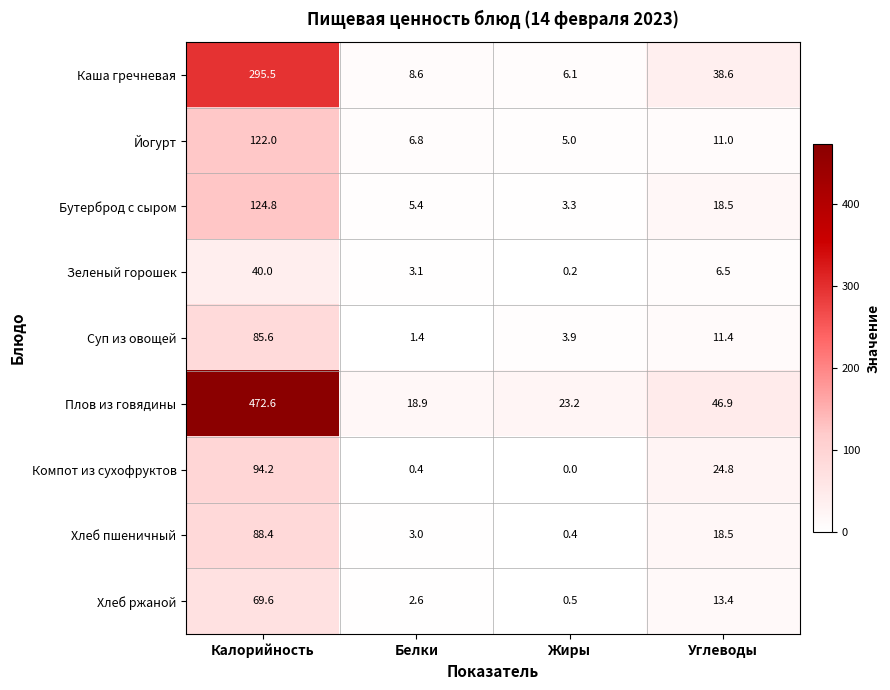

What is the minimum value for Хлеб пшеничный?

0.4